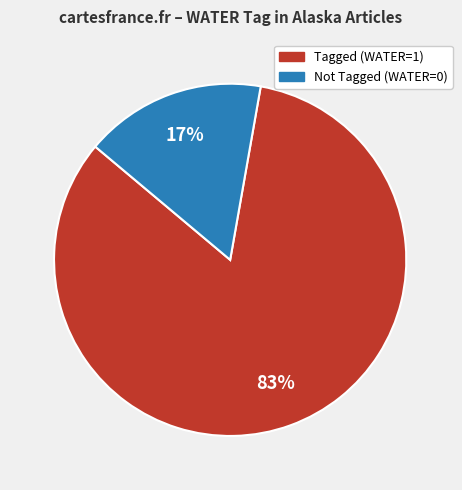

How many segments does this pie chart have?

2